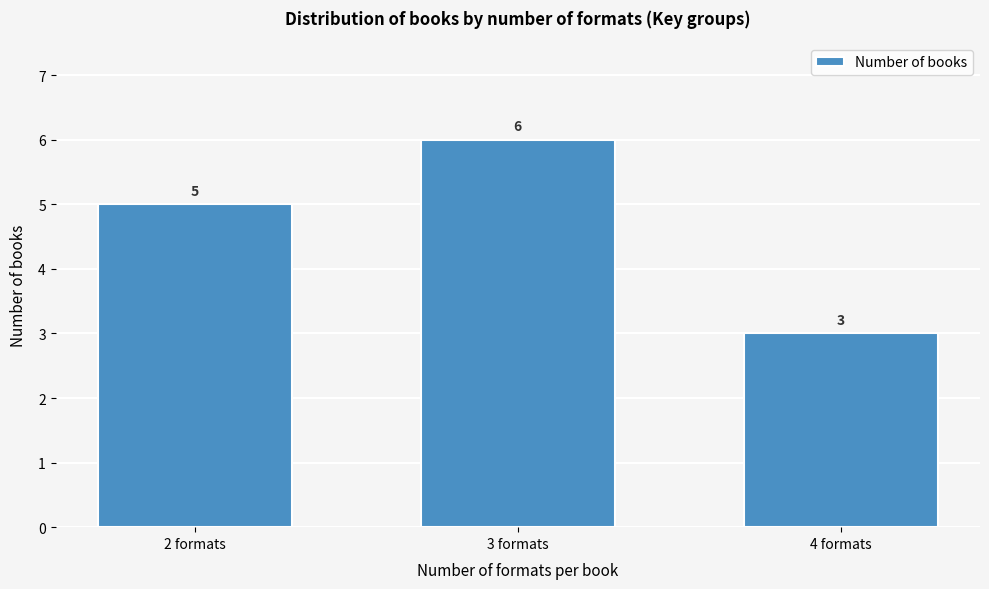

Reading left to right, transcribe all the data shown in this chart.

2 formats=5	3 formats=6	4 formats=3